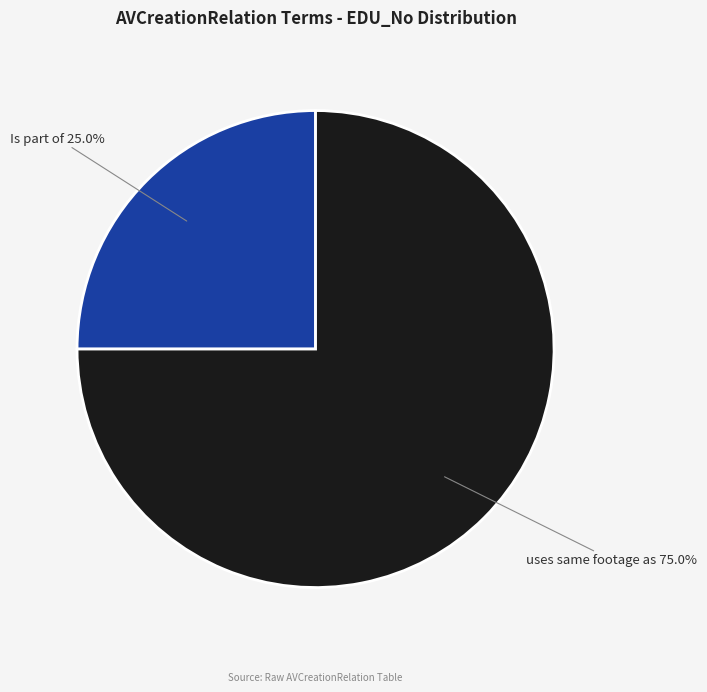

Does any single category account for the majority?

Yes